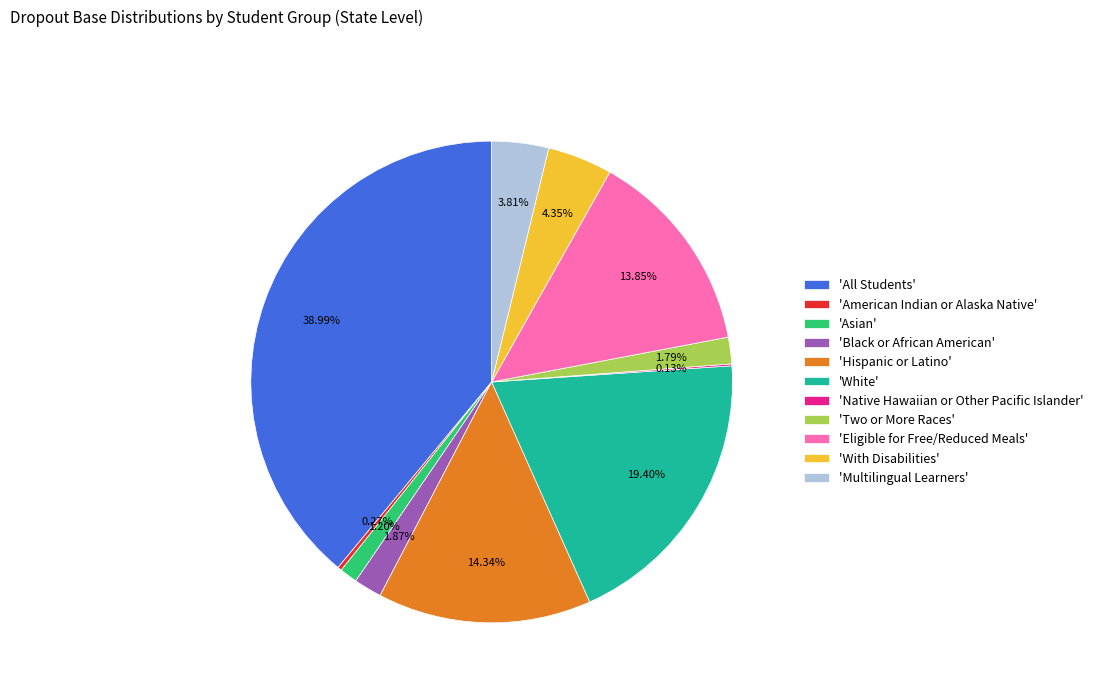

Is 'Hispanic or Latino' the majority of the pie?

No